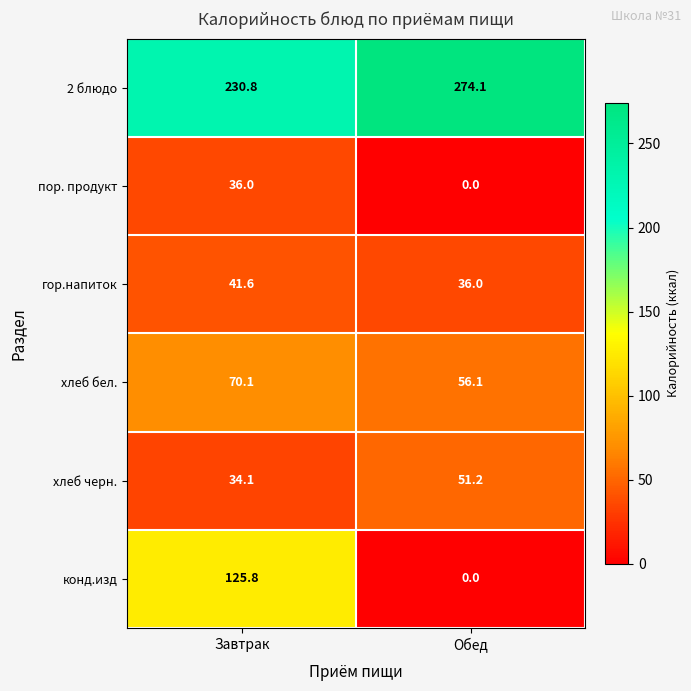

Reading left to right, what are all the values shown in this chart?

2 блюдо: 230.8	274.1
пор. продукт: 36.0	0.0
гор.напиток: 41.6	36.0
хлеб бел.: 70.1	56.1
хлеб черн.: 34.1	51.2
конд.изд: 125.8	0.0